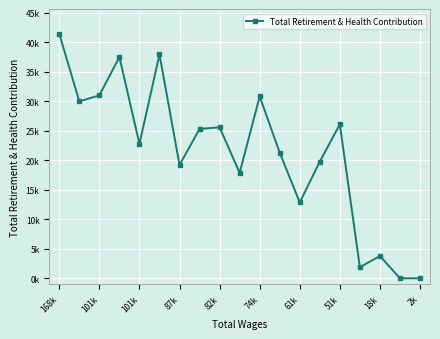

Which label corresponds to the largest value in the chart?

168k